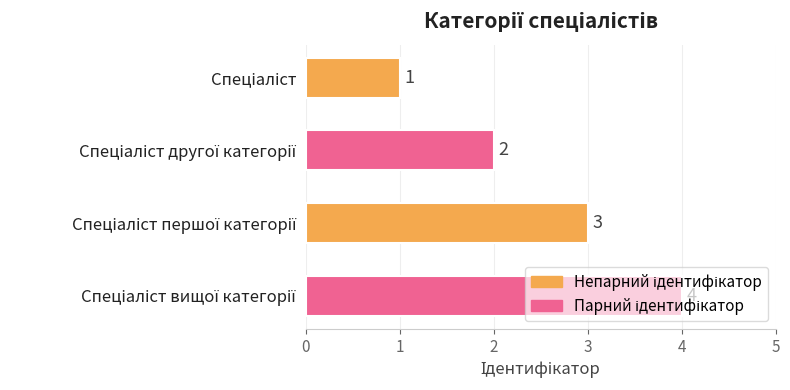

How many series are shown in this chart?

1